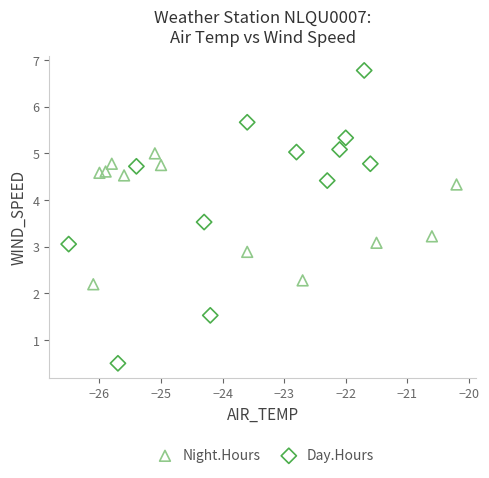

Which series contains the highest Y value?

Day.Hours